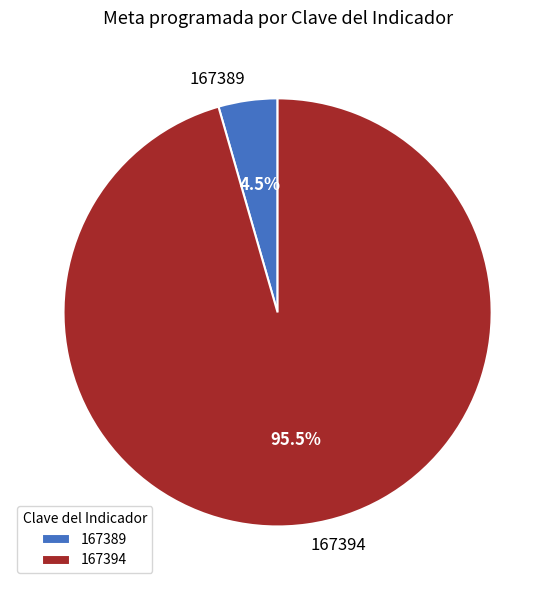

Do 167389 and 167394 together represent more than half of the pie?

Yes